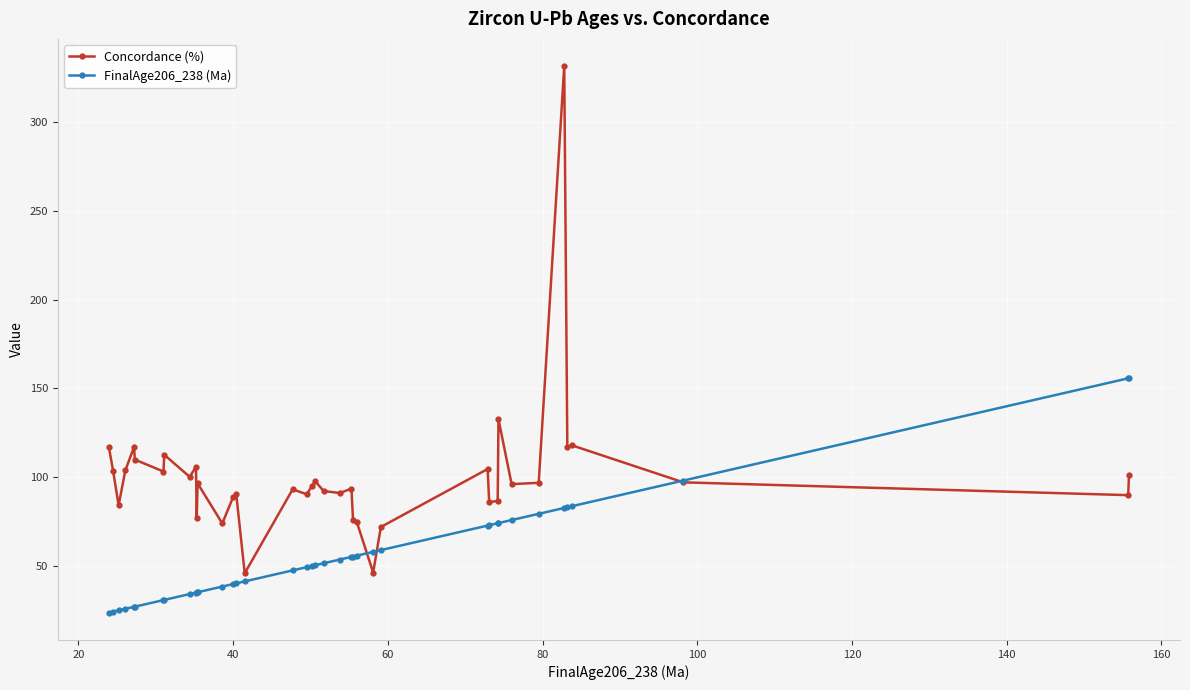

What is the value of the Concordance (%) point at the 11th from the left?

77.1